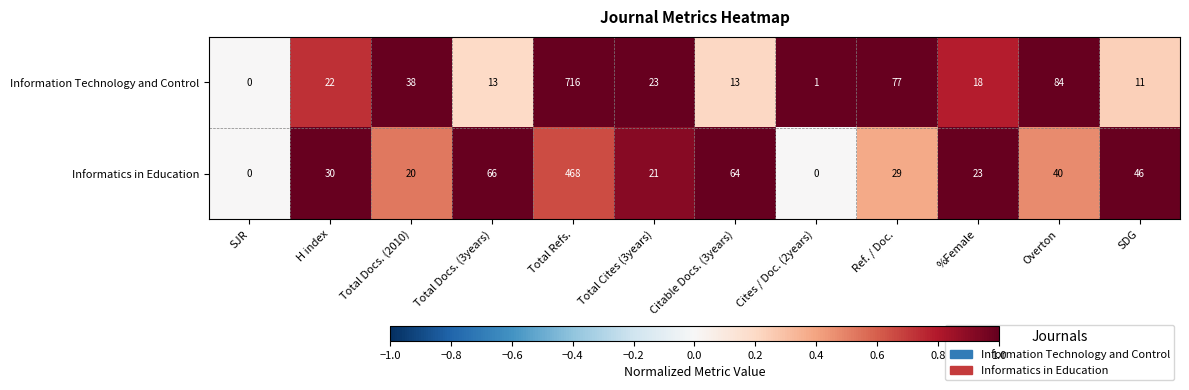

What is the average value of the Information Technology and Control series?

85